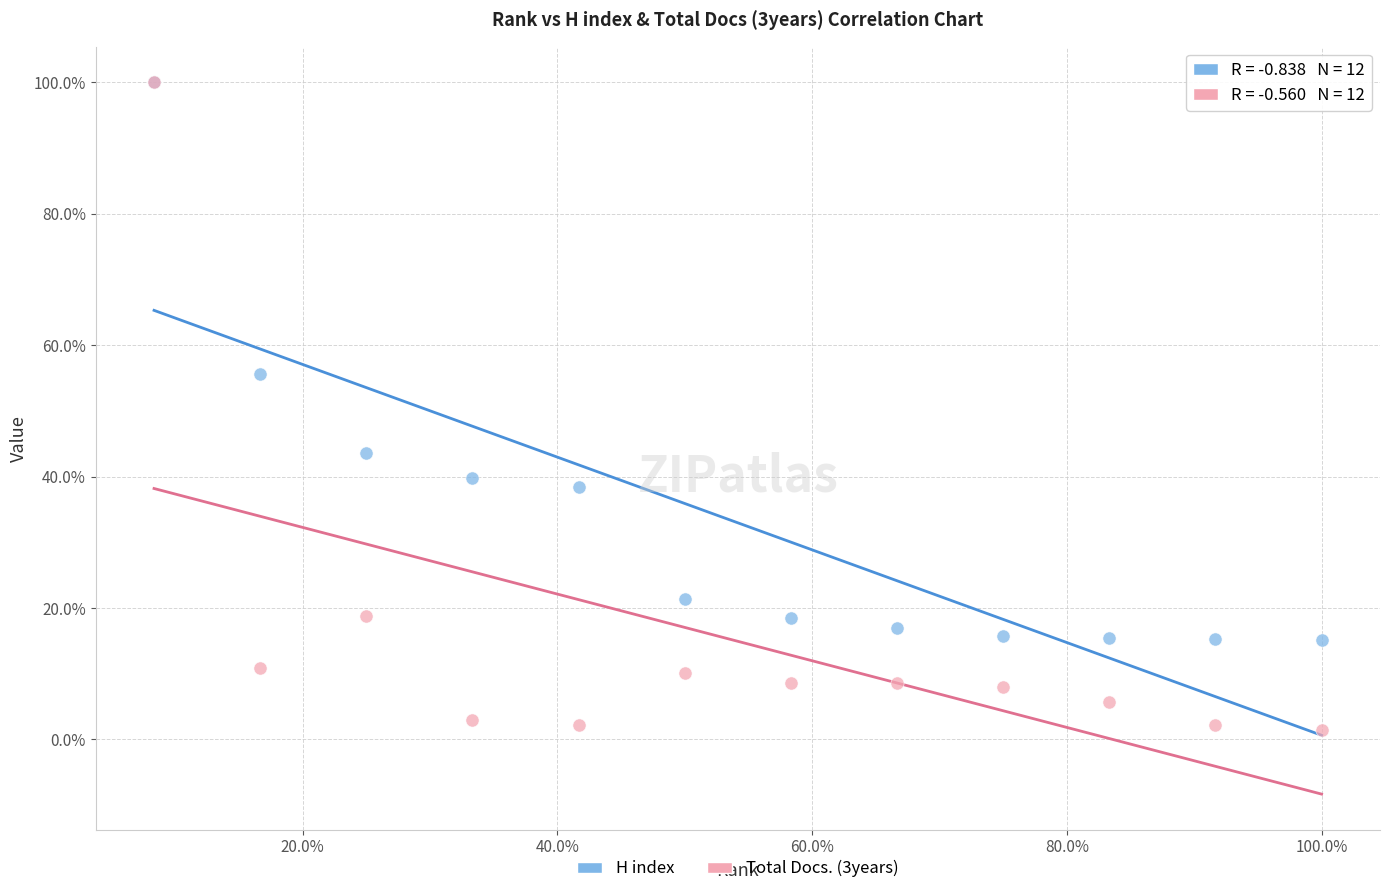

Which series has the largest Y range (max minus min)?

Total Docs. (3years)